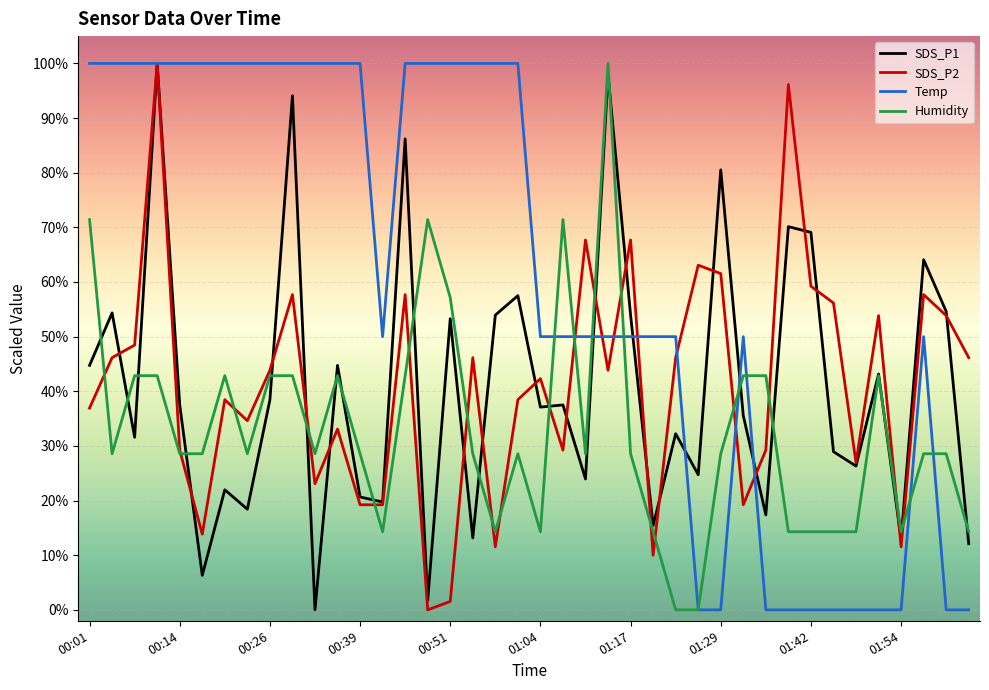

What is the maximum value for Temp?

100.0